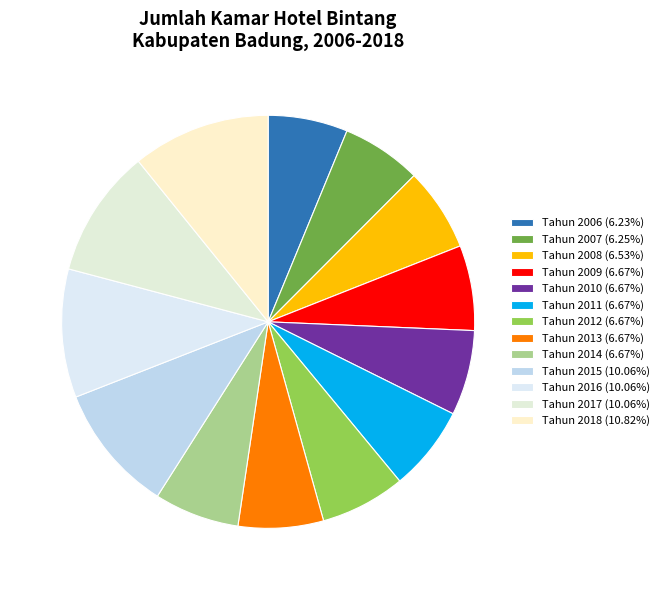

Count the number of slices in the pie.

13